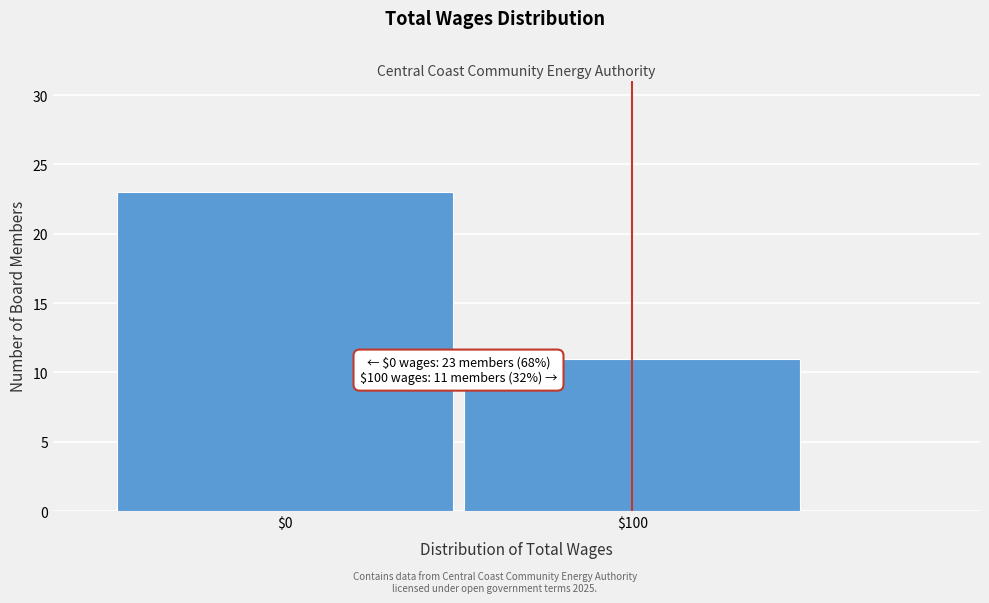

Reading left to right, transcribe all the data shown in this chart.

23	11